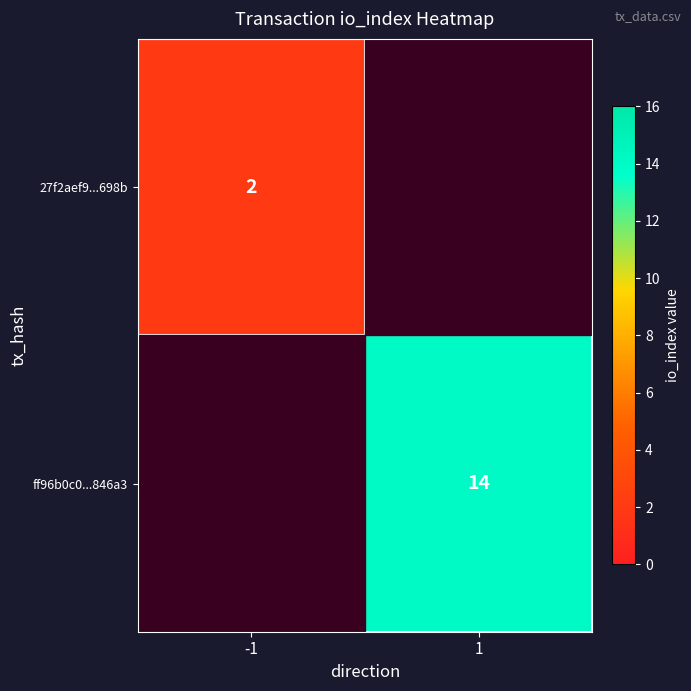

Rank the series at 1 from lowest to highest value.

27f2aef9...698b, ff96b0c0...846a3